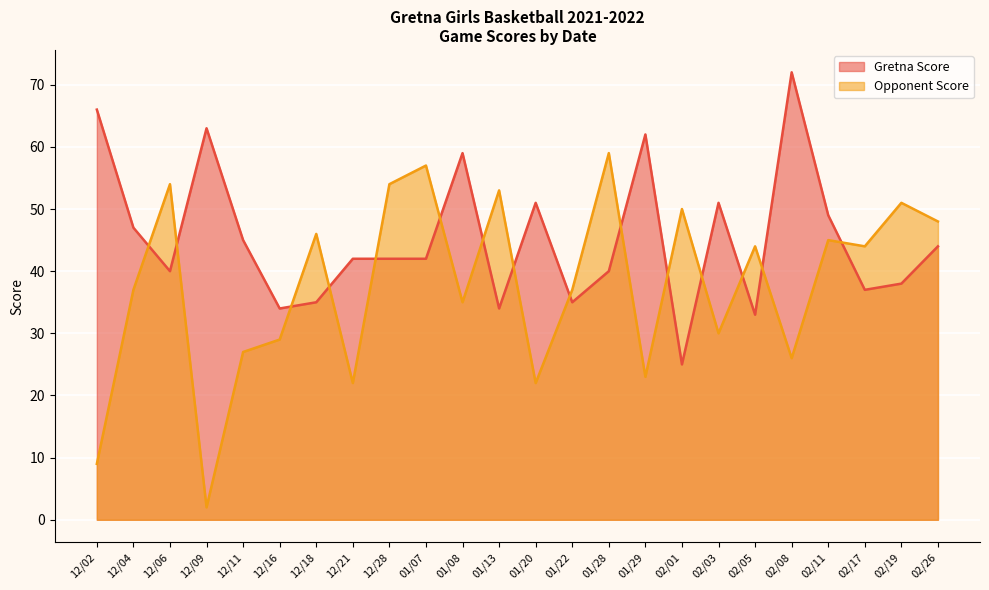

At how many categories does at least one series exceed 65?

2